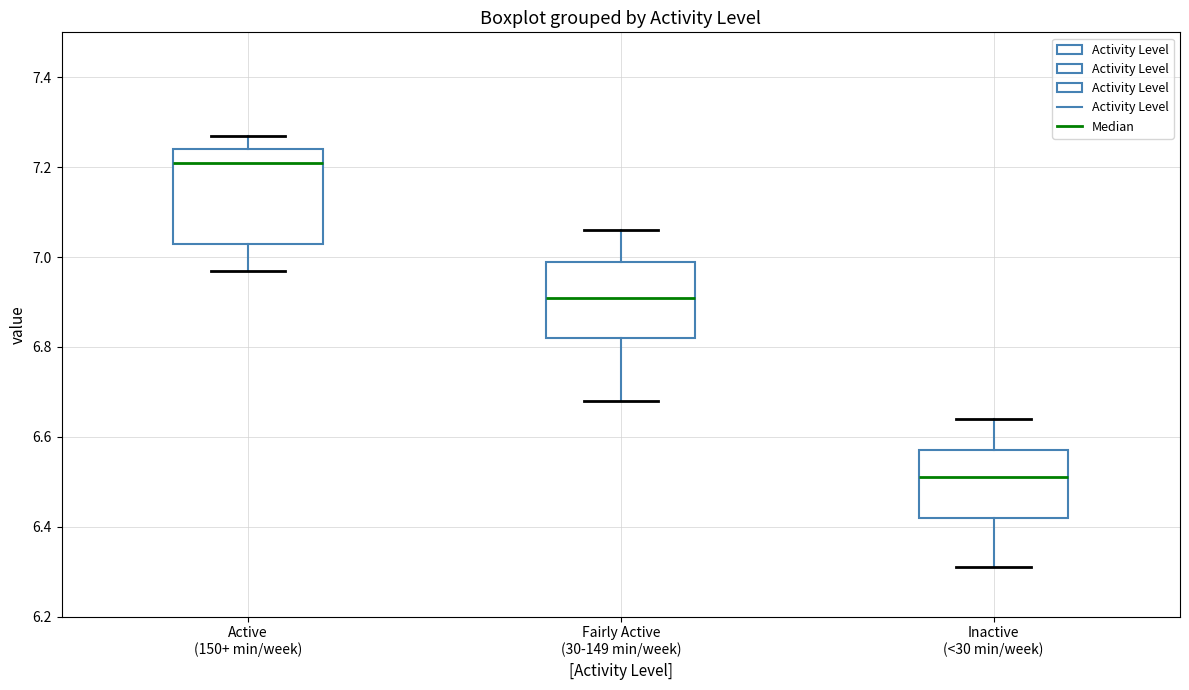

Which box's median line is the lowest?

Inactive (<30 min/week)